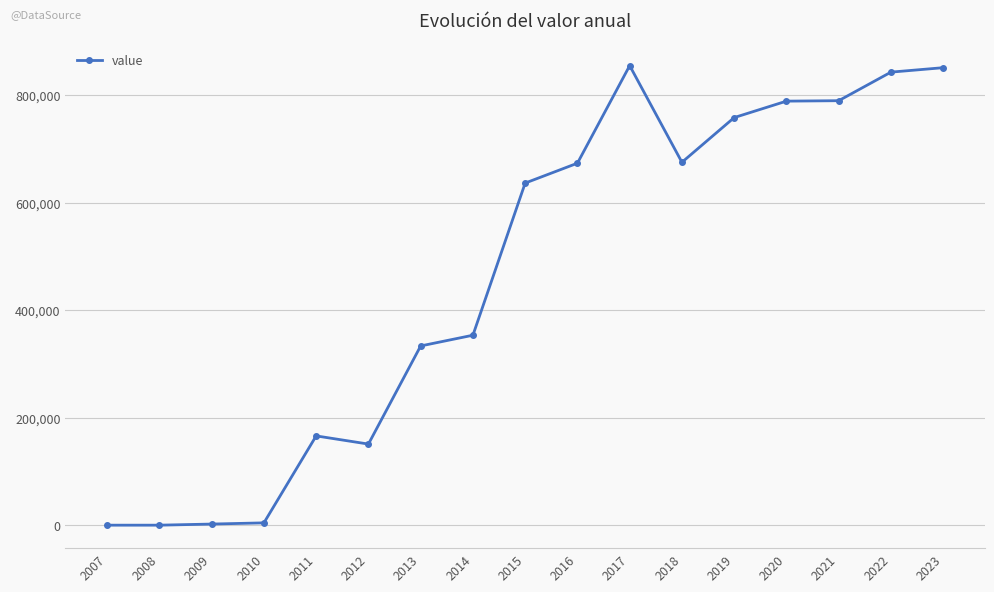

What value does the data have at 2018?

675004